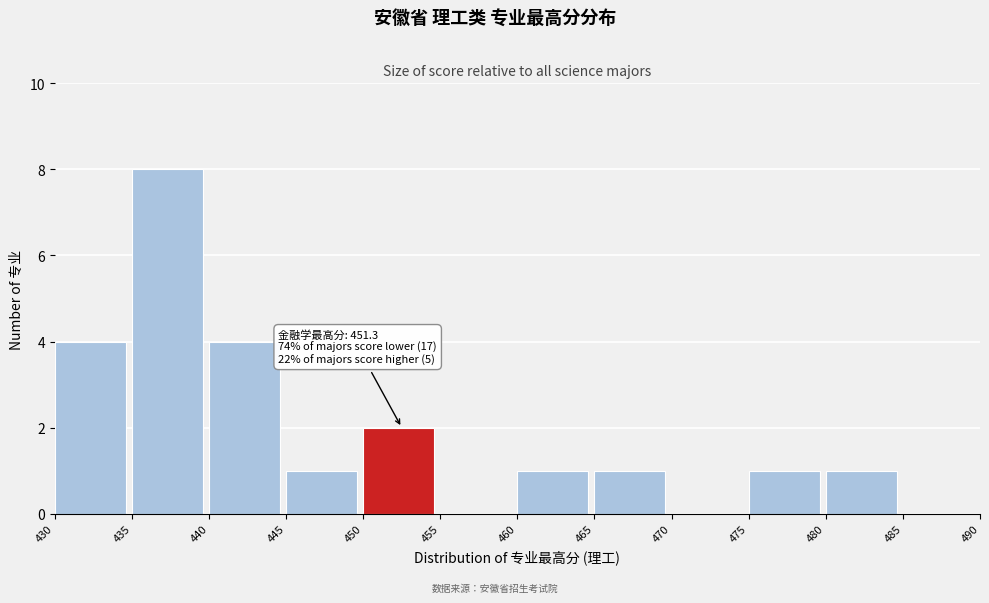

Over which range of the x-axis is the bar tallest?

435 to 440